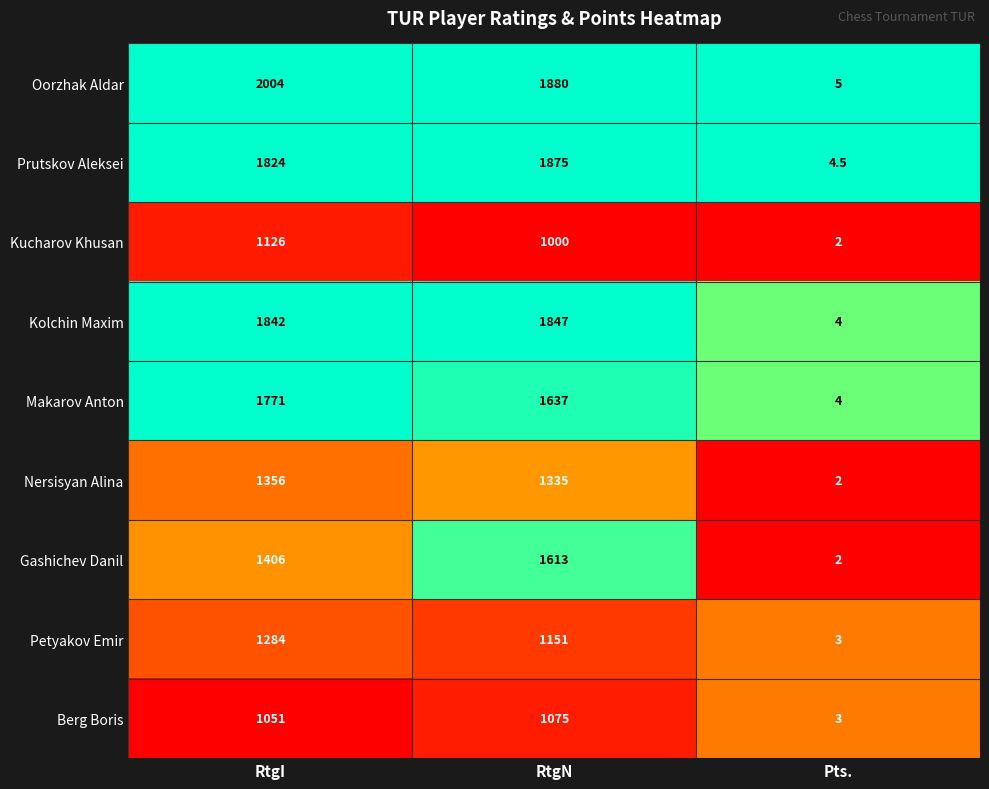

What is the difference between the highest and lowest values at RtgI?

953.0